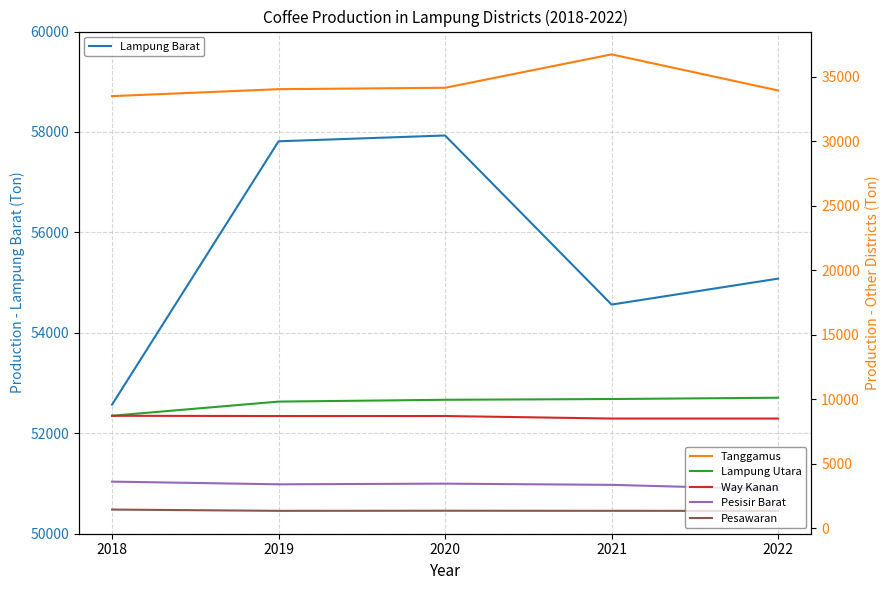

In Lampung Barat, how many points are lower than both neighbors (excluding endpoints)?

1